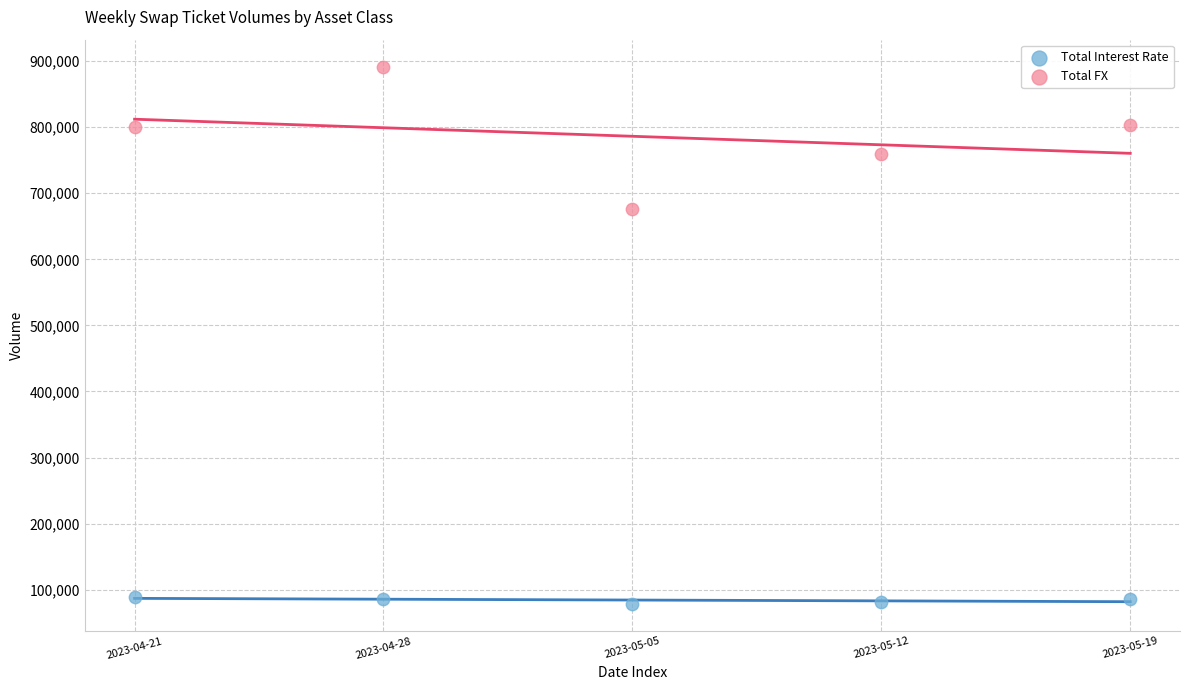

Across all data points, what is the range of Y values (max minus min)?

813678